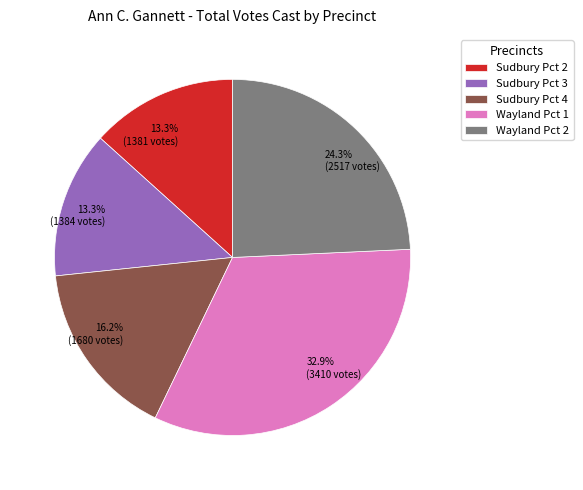

How many segments does this pie chart have?

5